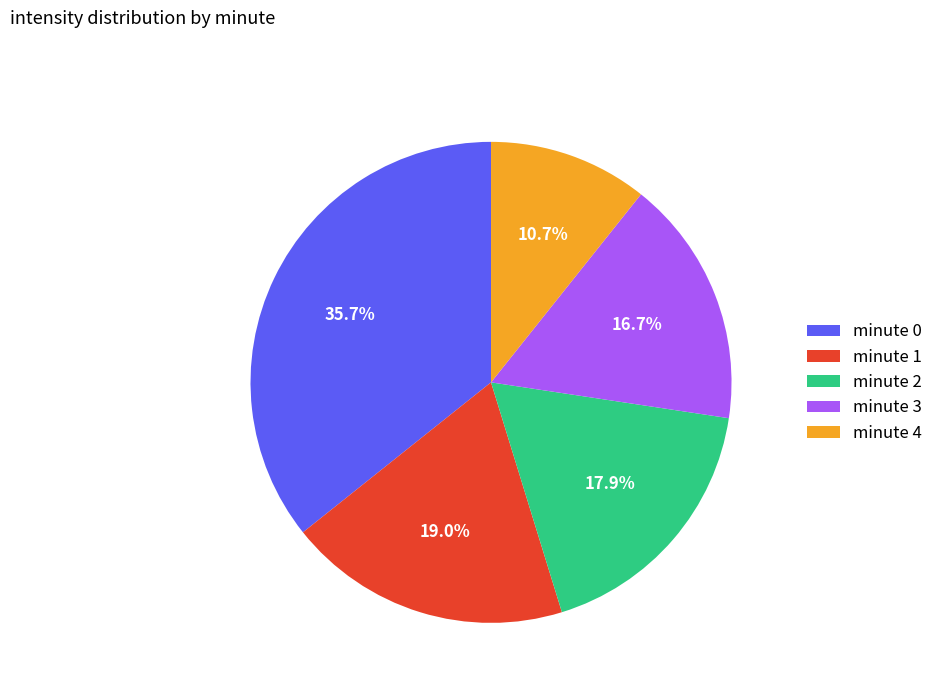

Rank the categories by value from lowest to highest.

minute 4, minute 3, minute 2, minute 1, minute 0